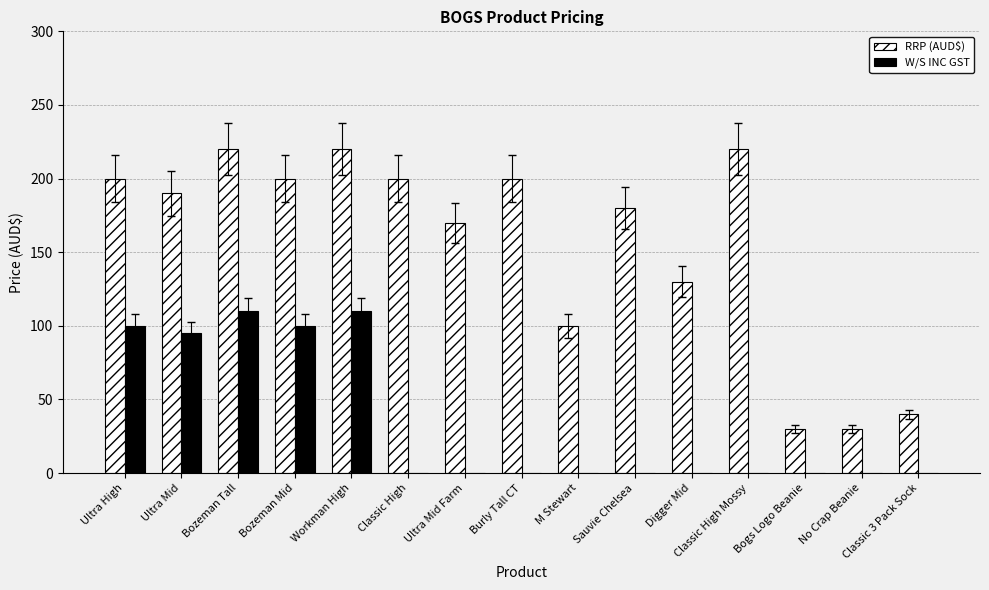

Is the value of W/S INC GST at No Crap Beanie greater than the value of RRP (AUD$) at Workman High?

No